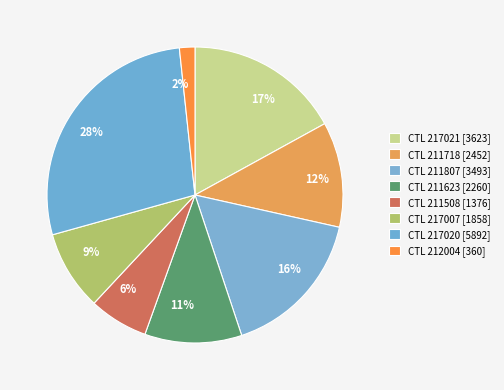

To the nearest percent, what is the average slice percentage?

12%